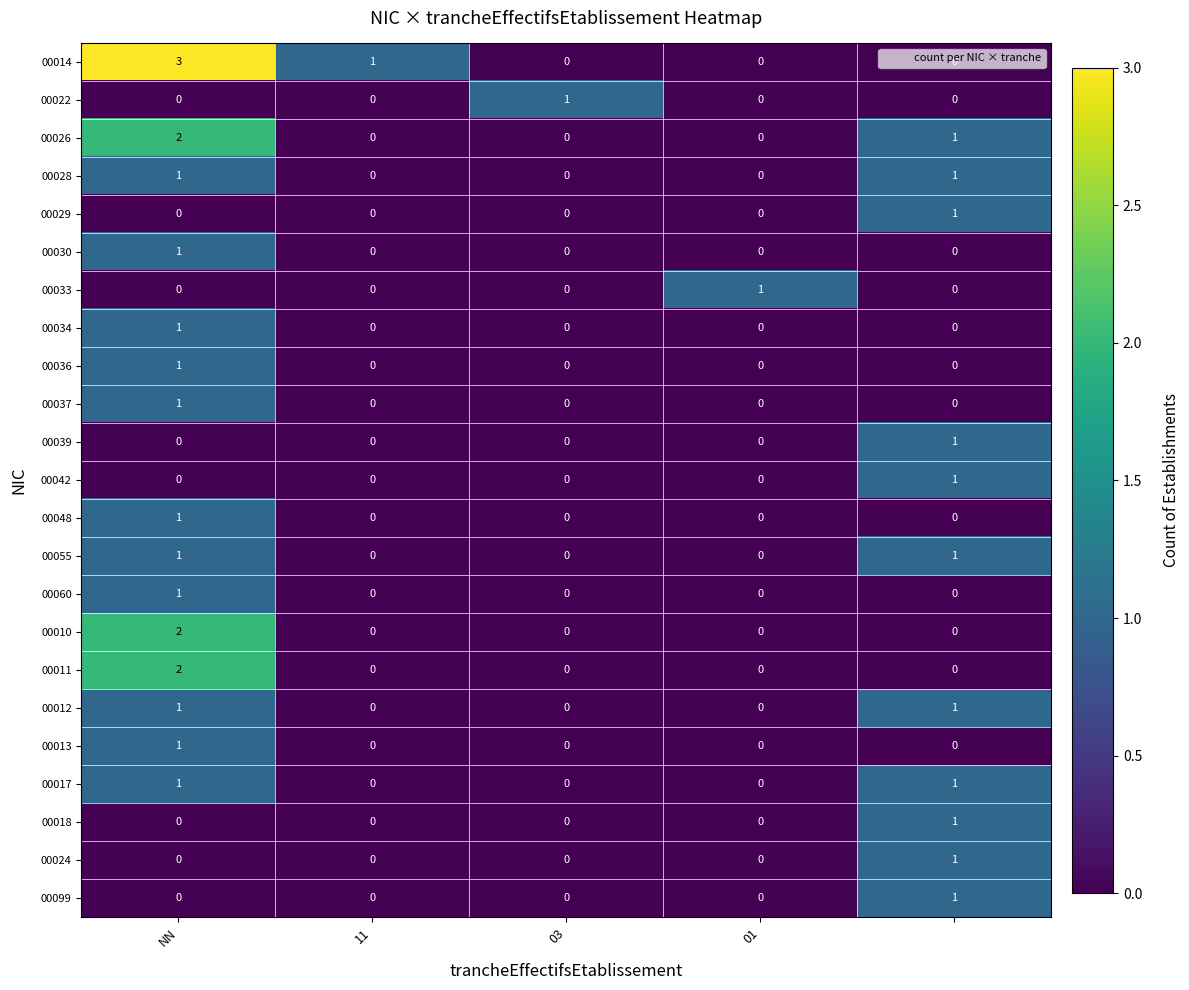

At how many categories does at least one series exceed 0?

5